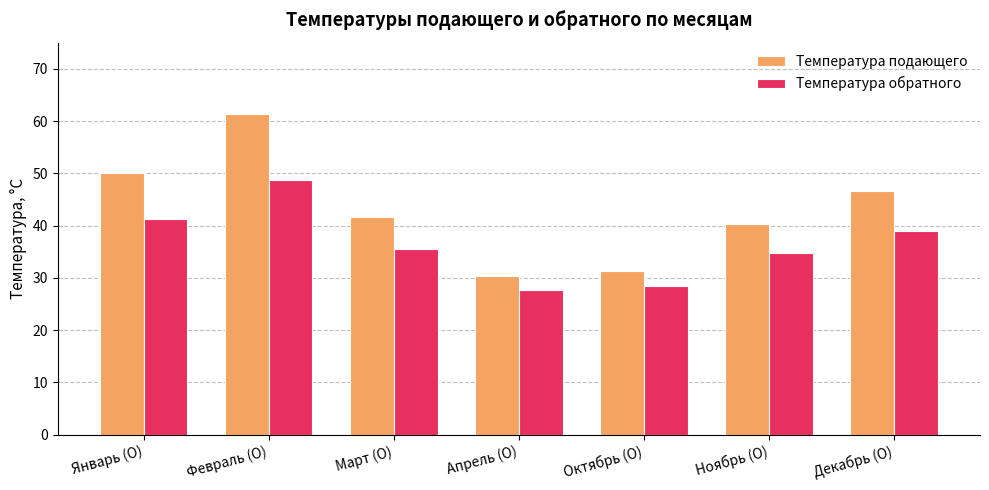

At which category is the sum across all series the highest?

Февраль (О)